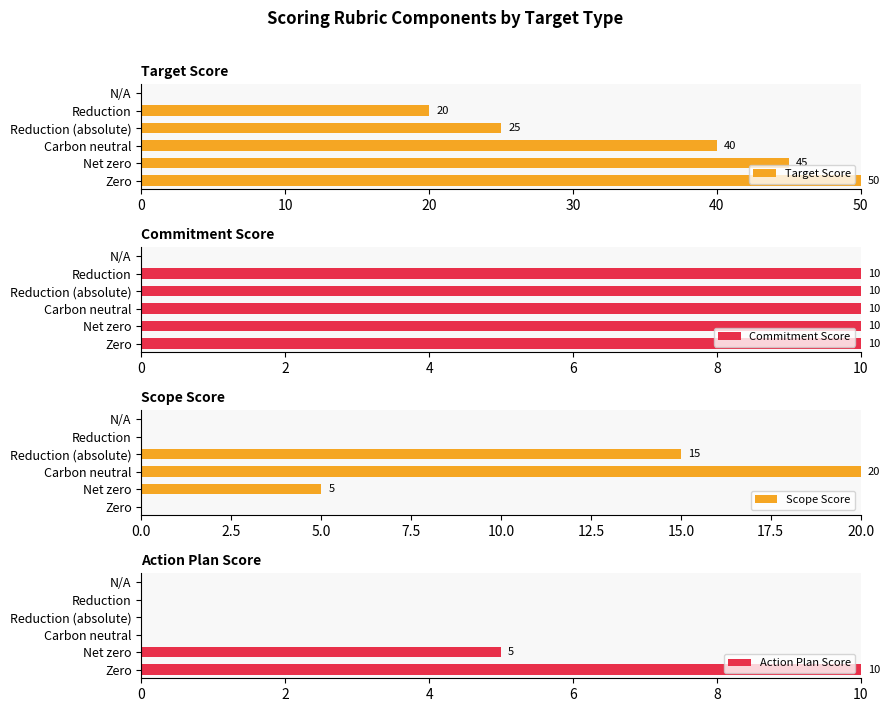

The value of Action Plan Score at Reduction is 4. True or false?

False